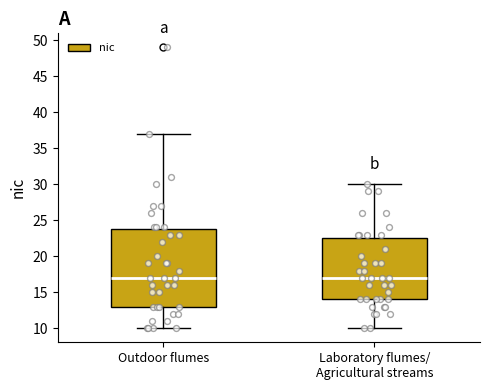

Reading left to right, read every box against the y-axis: the position of its median line, the range the box covers, and the ends of its whiskers. The values are not printed on the chart, so give them approximately, as read against the axis.

Outdoor flumes: median 17.0, box 13.0 to 24.0, whiskers 10.0 to 37.0
Laboratory flumes/ Agricultural streams: median 17.0, box 14.0 to 22.5, whiskers 10.0 to 30.0